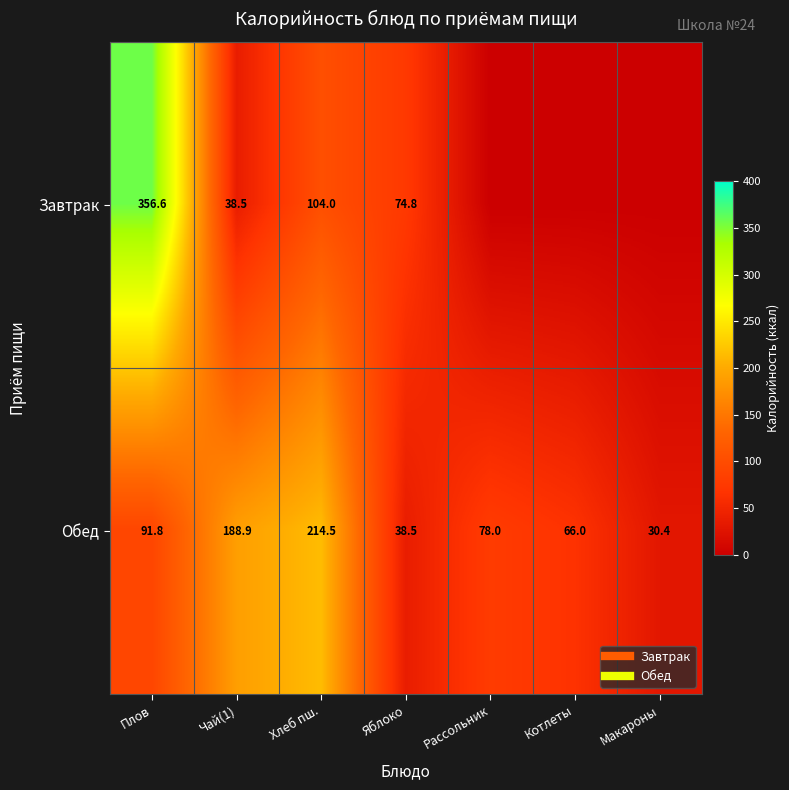

How many values in the Завтрак series are below 38?

3